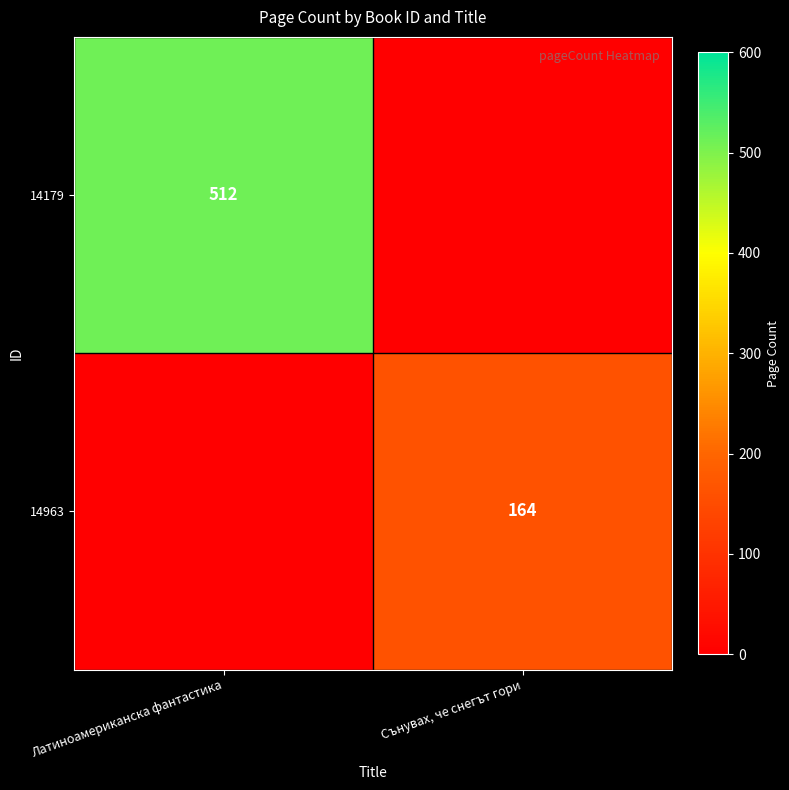

Count the number of data series in this chart.

2